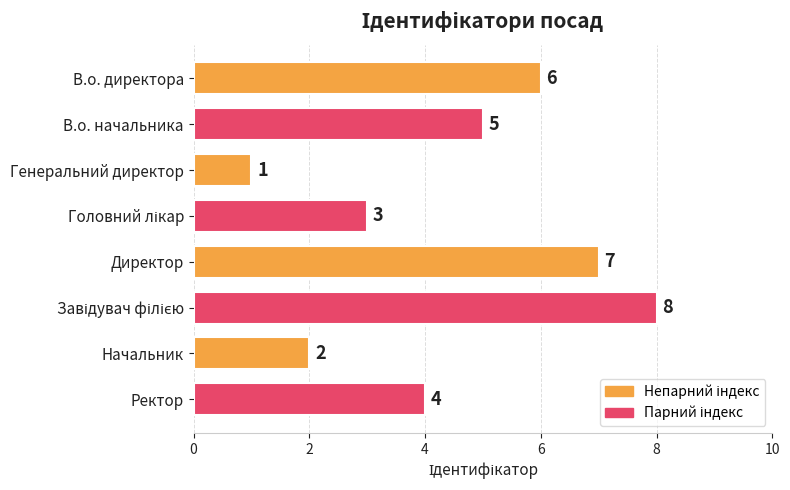

Reading top to bottom, extract all data points from this chart.

6	5	1	3	7	8	2	4